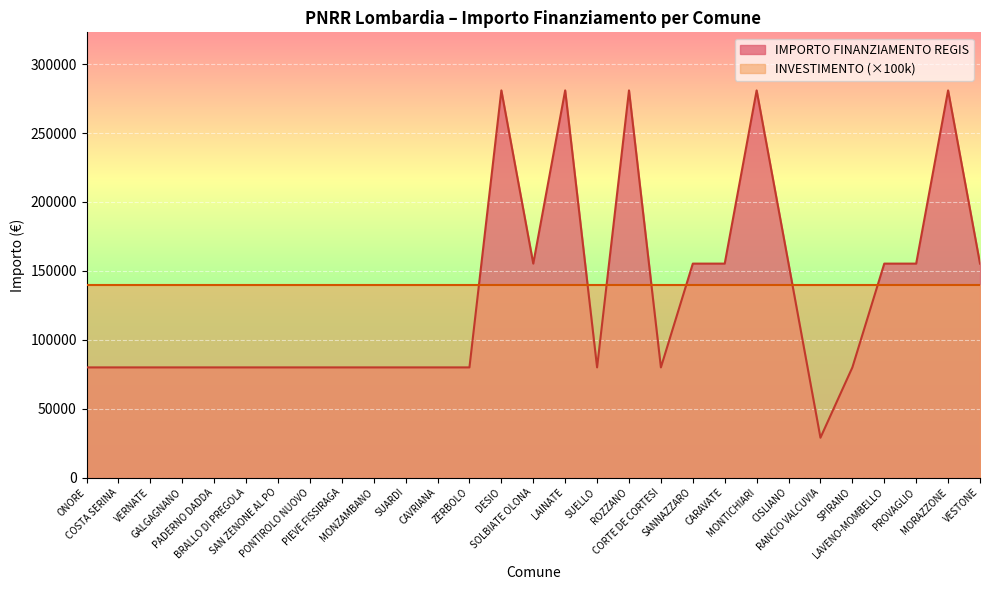

What is the difference between the second highest and minimum values?

252030